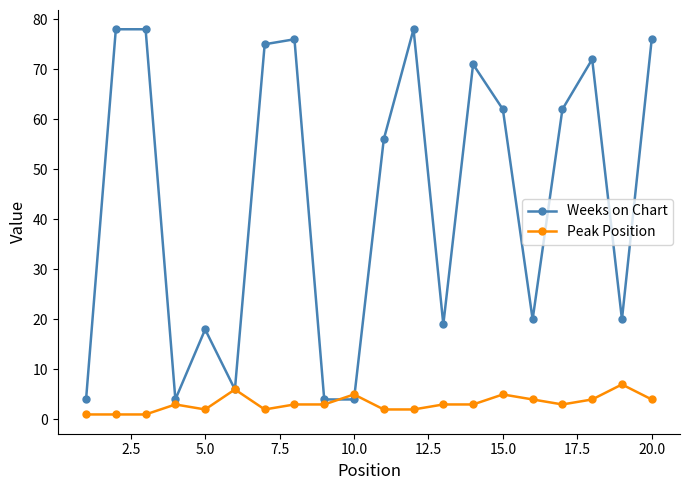

Which series ends up on top after the final intersection of Peak Position and Weeks on Chart?

Weeks on Chart